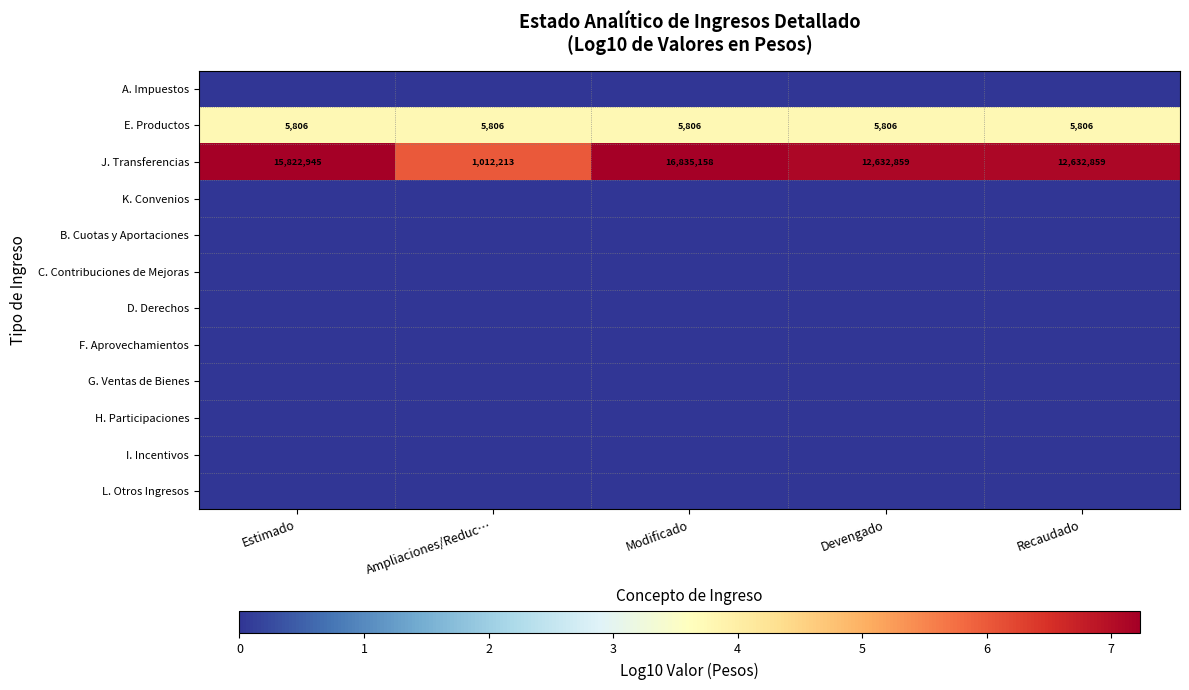

The J. Transferencias series shows 1648723 at Ampliaciones/Reduc…. True or false?

False